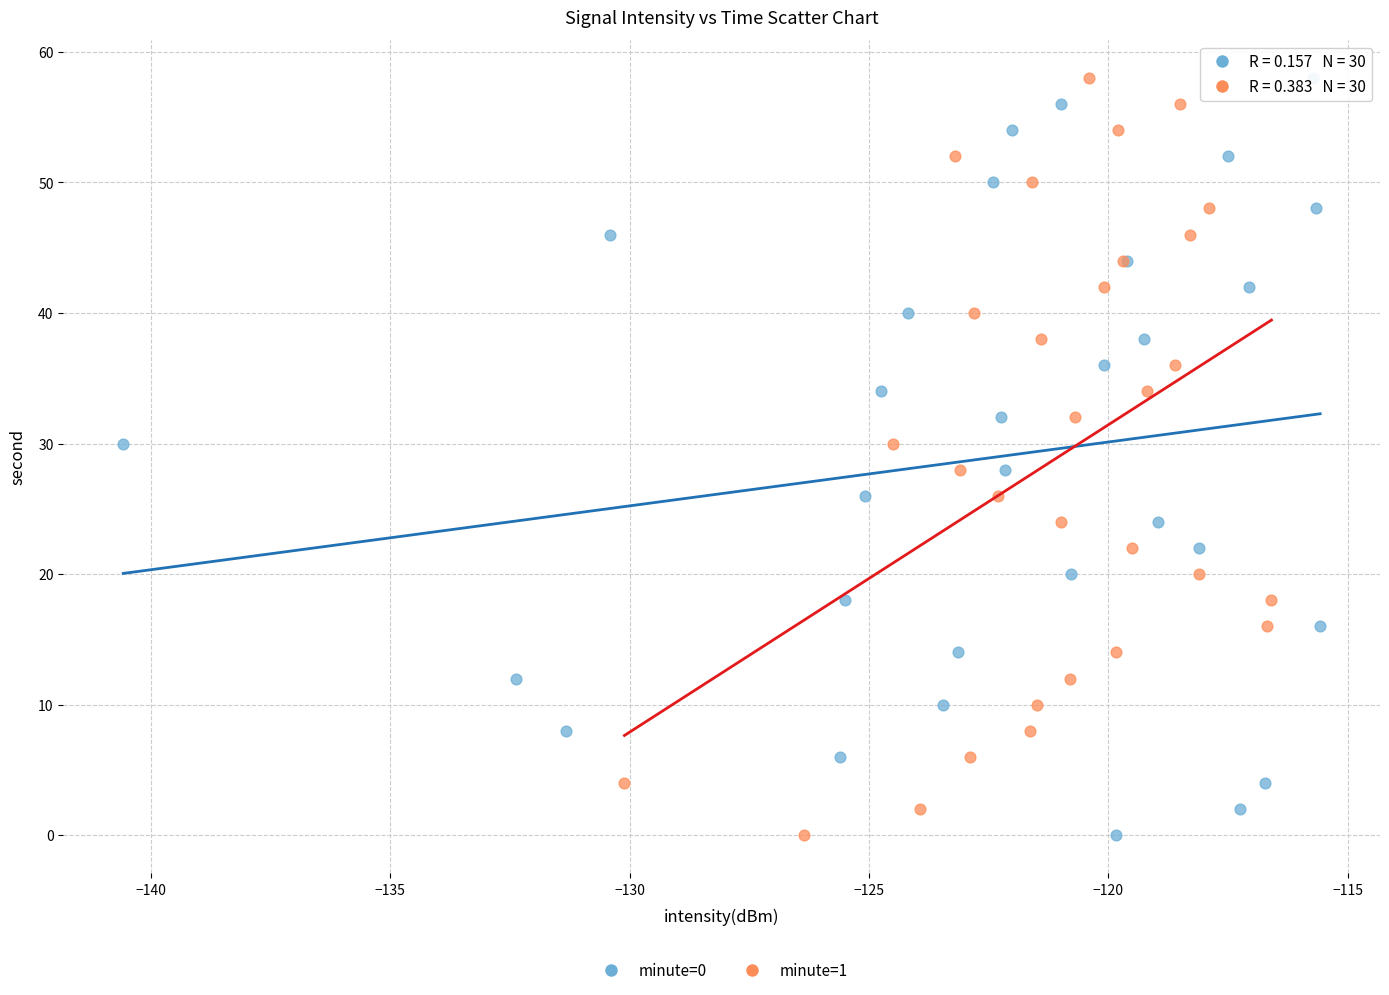

What are all the series names shown in the legend?

minute=0, minute=1